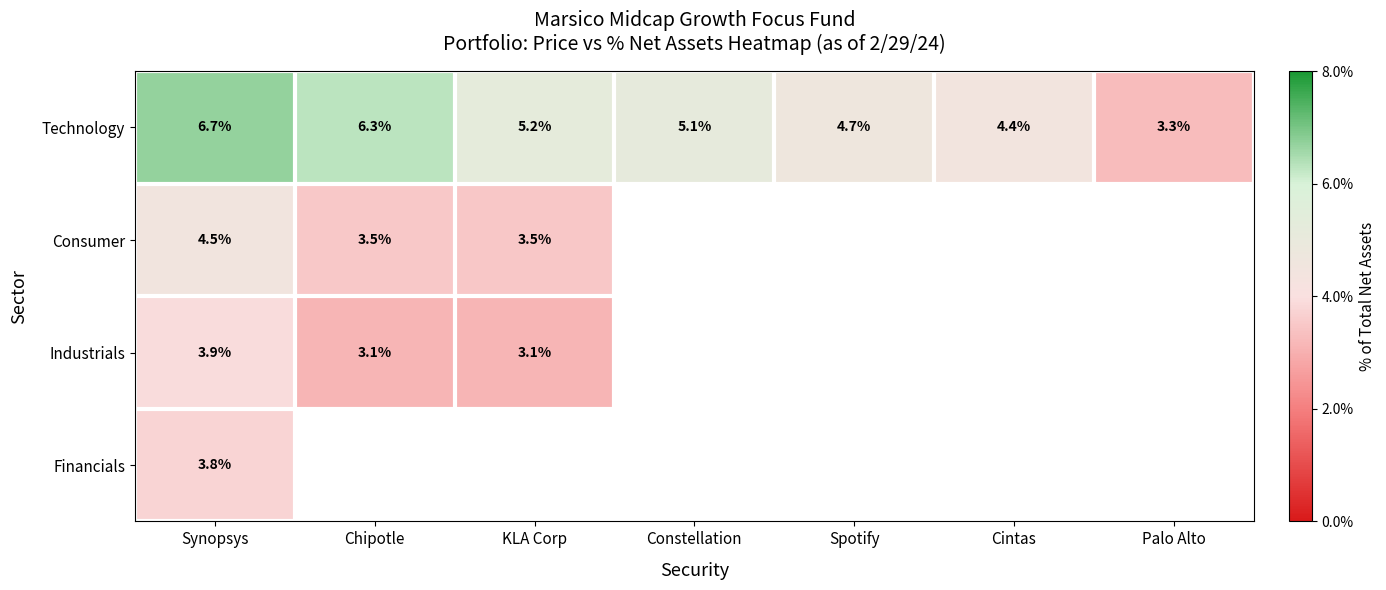

Where does the Technology series first go above 5?

Synopsys